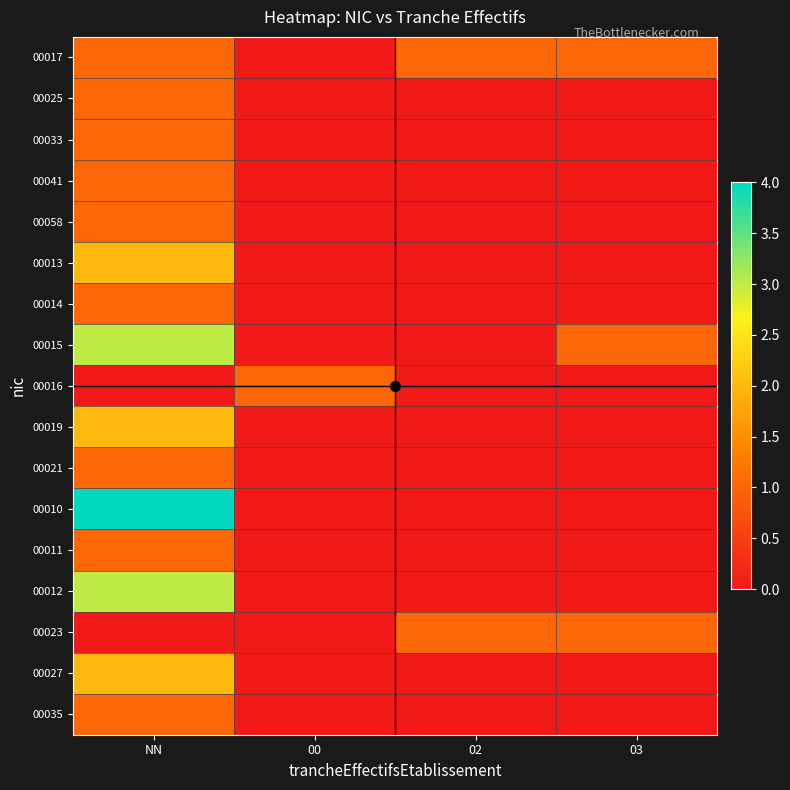

Reading left to right, what are all the values shown in this chart?

00017: NN=1	00=0	02=1	03=1
00025: NN=1	00=0	02=0	03=0
00033: NN=1	00=0	02=0	03=0
00041: NN=1	00=0	02=0	03=0
00058: NN=1	00=0	02=0	03=0
00013: NN=2	00=0	02=0	03=0
00014: NN=1	00=0	02=0	03=0
00015: NN=3	00=0	02=0	03=1
00016: NN=0	00=1	02=0	03=0
00019: NN=2	00=0	02=0	03=0
00021: NN=1	00=0	02=0	03=0
00010: NN=4	00=0	02=0	03=0
00011: NN=1	00=0	02=0	03=0
00012: NN=3	00=0	02=0	03=0
00023: NN=0	00=0	02=1	03=1
00027: NN=2	00=0	02=0	03=0
00035: NN=1	00=0	02=0	03=0